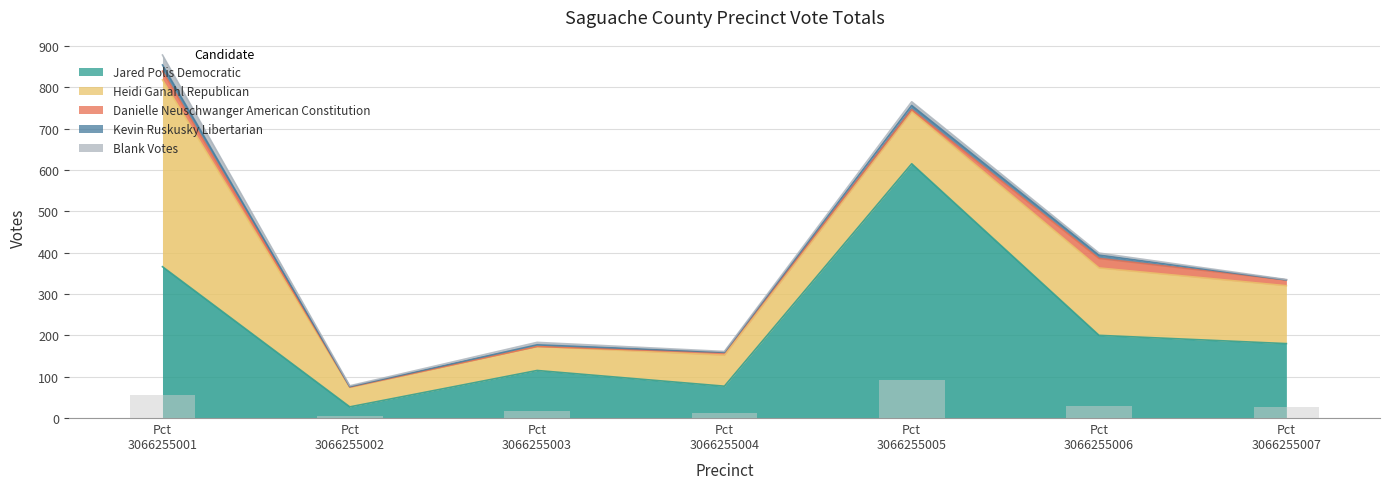

How many groups of bars are there?

7